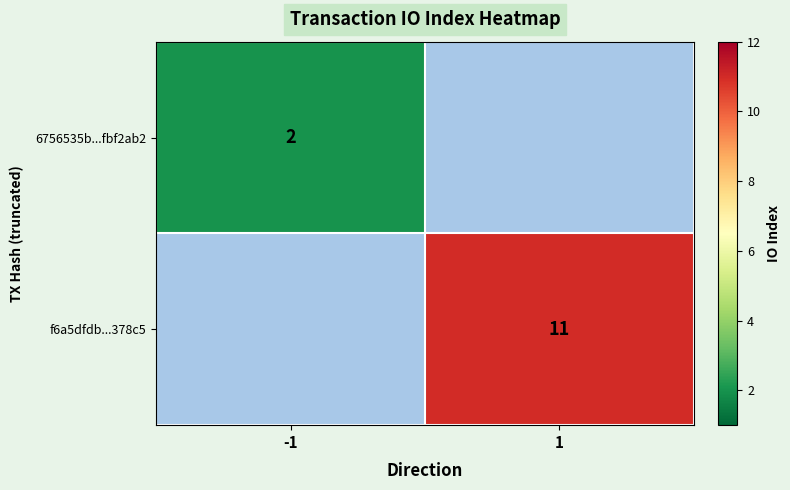

The 6756535b...fbf2ab2 series shows 1 at -1. True or false?

False